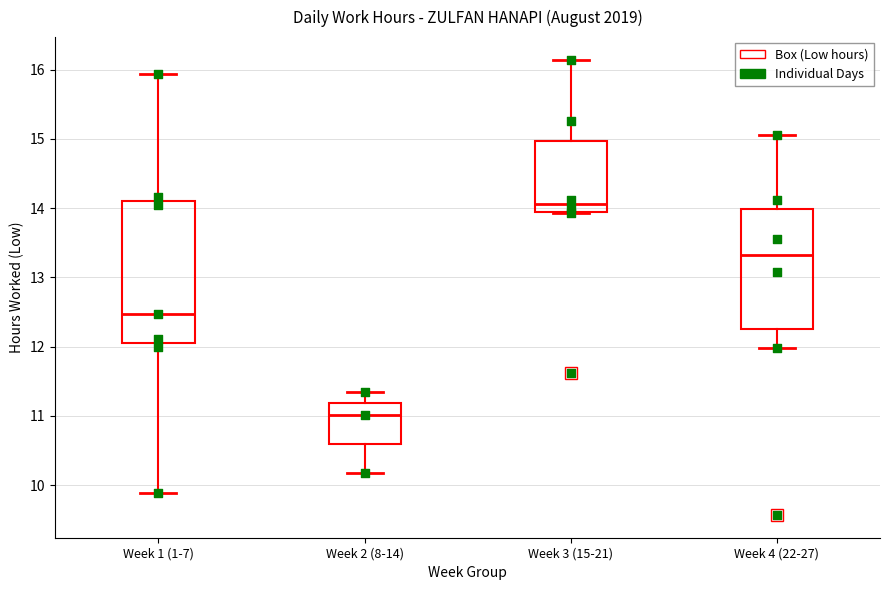

Reading left to right, transcribe this box plot: for each box, give where its median line is, the range the box spans, and where its two whiskers end, as read against the y-axis. The values are not printed on the chart, so give them approximately, as read against the axis.

Week 1 (1-7): median 12.5, box 12.1 to 14.1, whiskers 9.9 to 15.9
Week 2 (8-14): median 11.0, box 10.6 to 11.2, whiskers 10.2 to 11.4
Week 3 (15-21): median 14.1, box 13.9 to 15.0, whiskers 13.9 to 16.1
Week 4 (22-27): median 13.3, box 12.3 to 14.0, whiskers 12.0 to 15.1